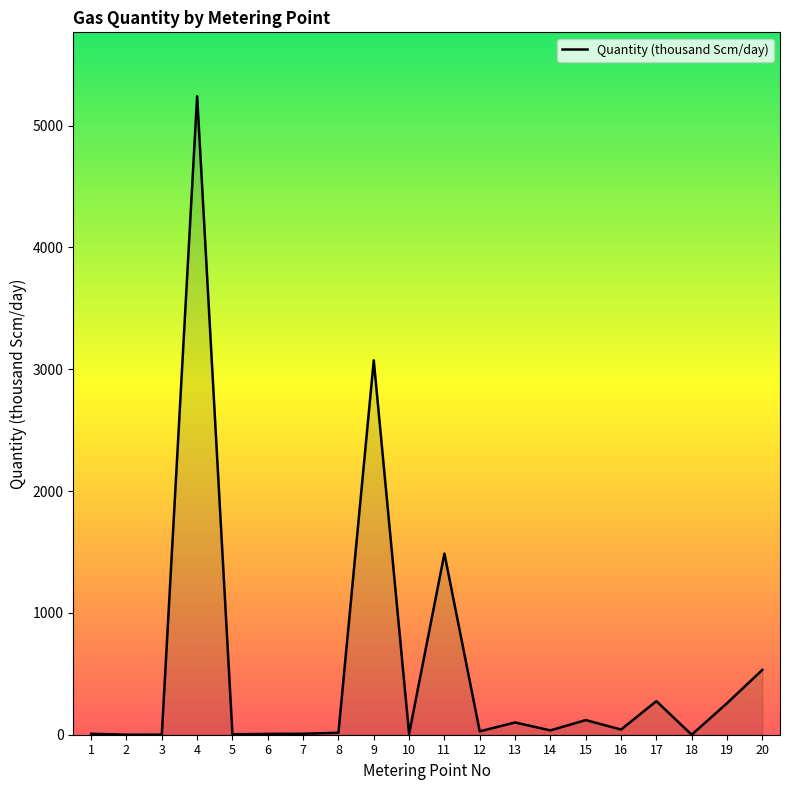

Which label corresponds to the largest value in the chart?

4